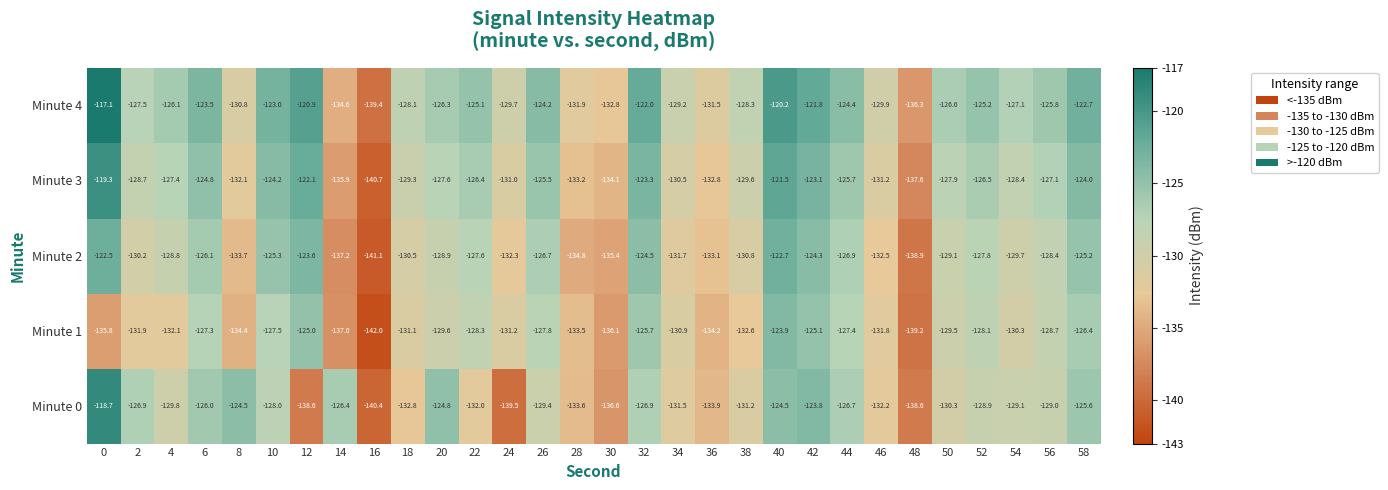

At which category does the chart reach its minimum across all series?

16